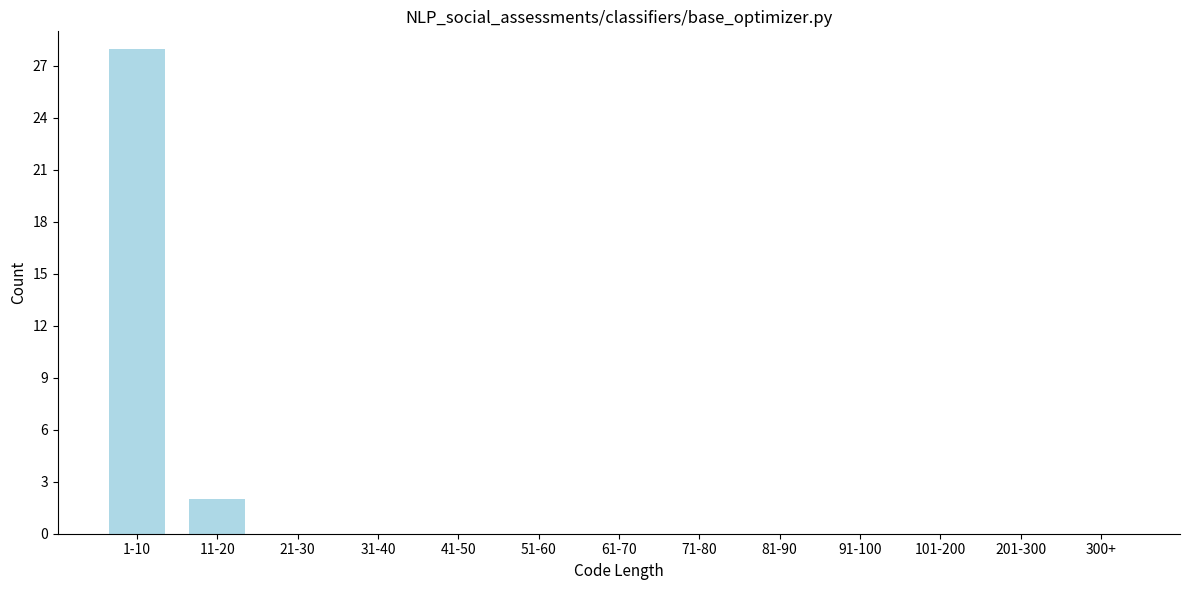

Reading left to right, list all the values displayed in this chart.

1-10=28	11-20=2	21-30=0	31-40=0	41-50=0	51-60=0	61-70=0	71-80=0	81-90=0	91-100=0	101-200=0	201-300=0	300+=0